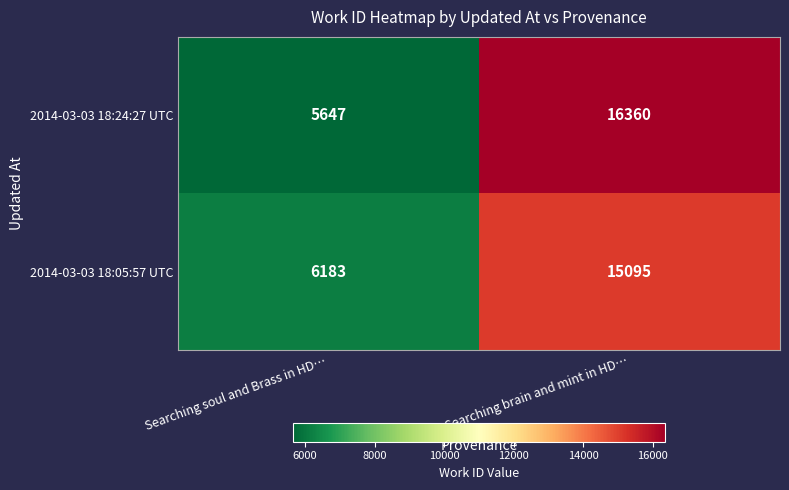

Reading left to right, extract all data points from this chart.

2014-03-03 18:24:27 UTC: Searching soul and Brass in HD…=5647	Searching brain and mint in HD…=16360
2014-03-03 18:05:57 UTC: Searching soul and Brass in HD…=6183	Searching brain and mint in HD…=15095